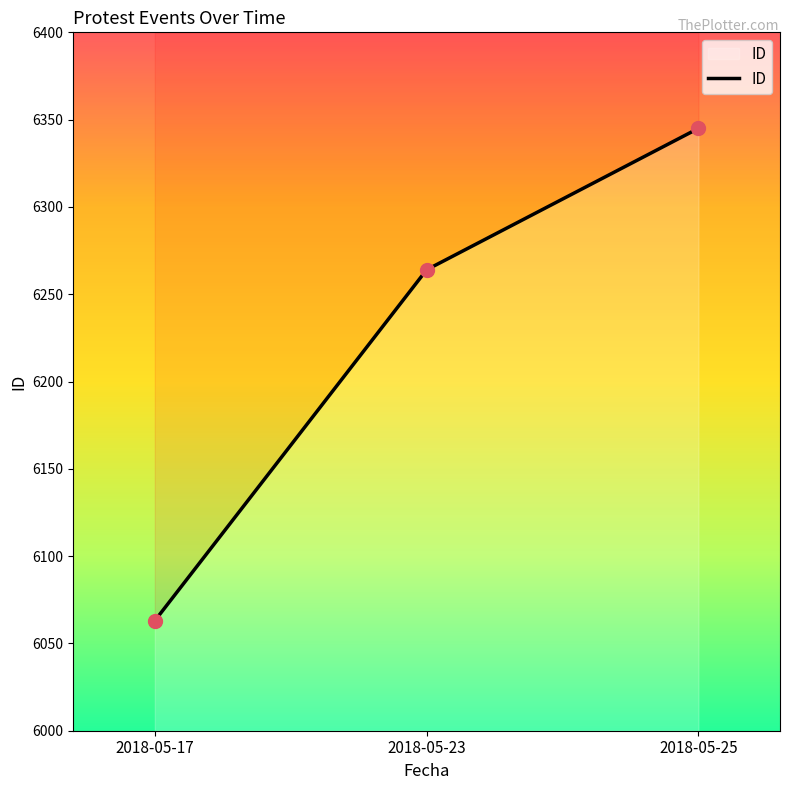

What is the ratio of the value at 2018-05-17 to the value at 2018-05-23?

1.0